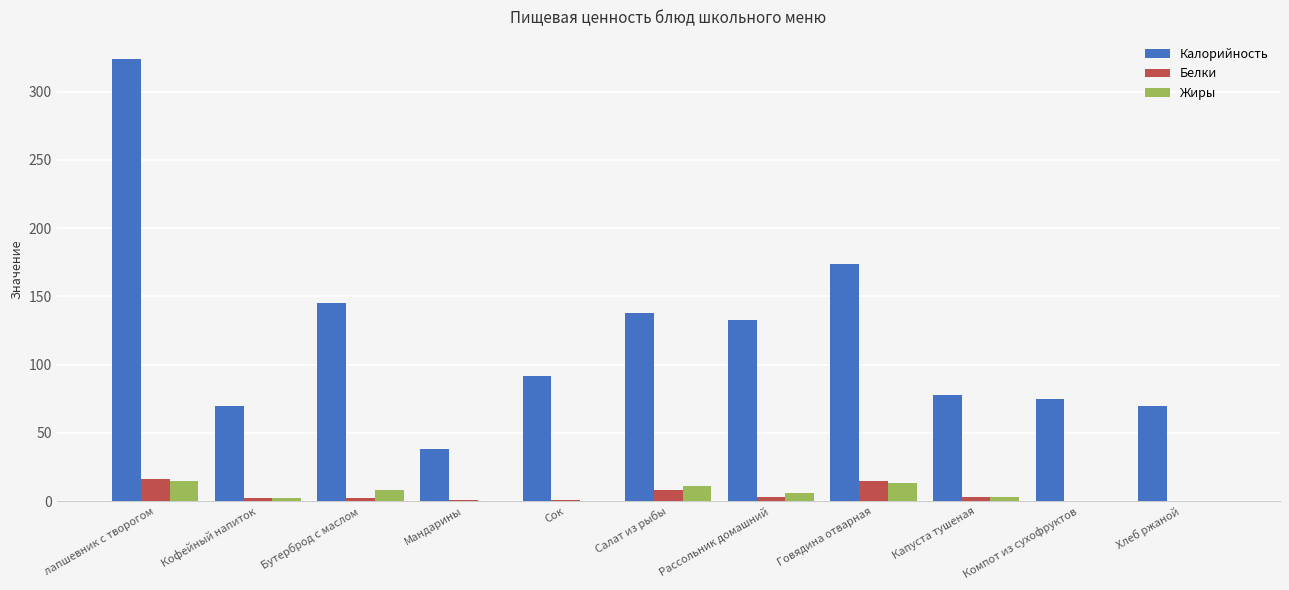

Does the chart contain stacked bars?

No